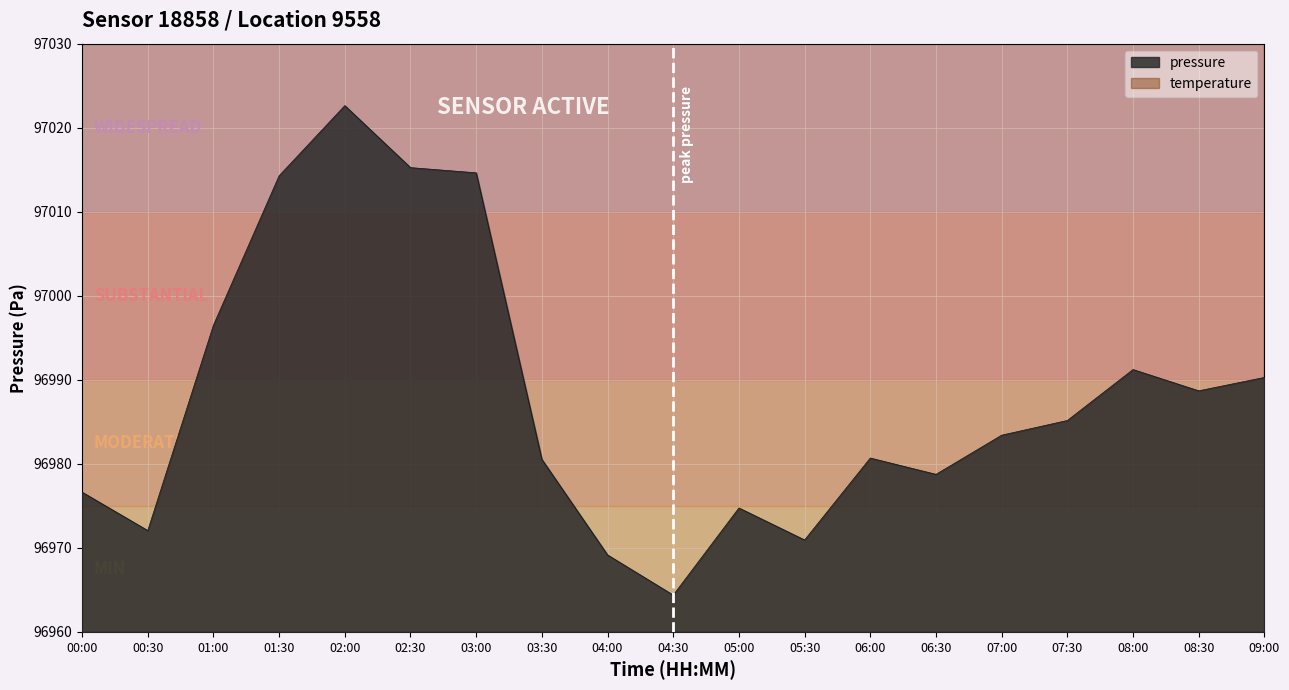

What is the difference between the maximum and minimum values?

58.2